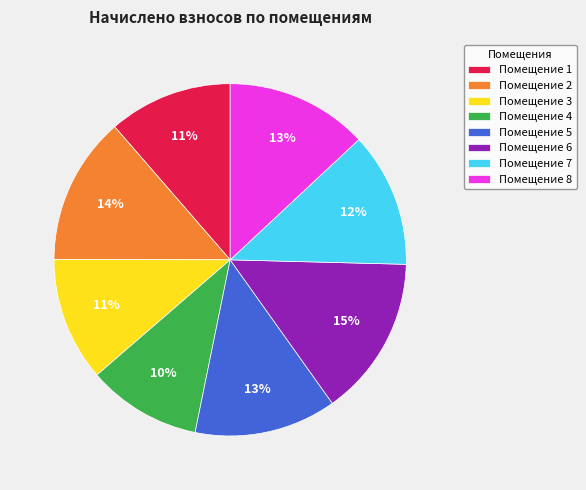

What is the ratio of the value at Помещение 7 to the value at Помещение 3?

1.1